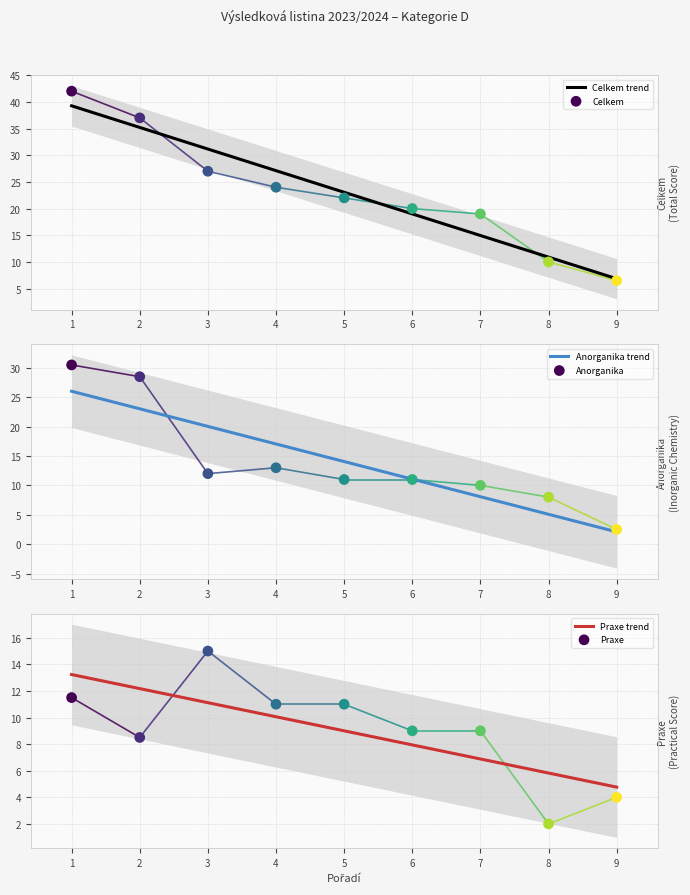

Which series has the widest spread of Y values?

Celkem